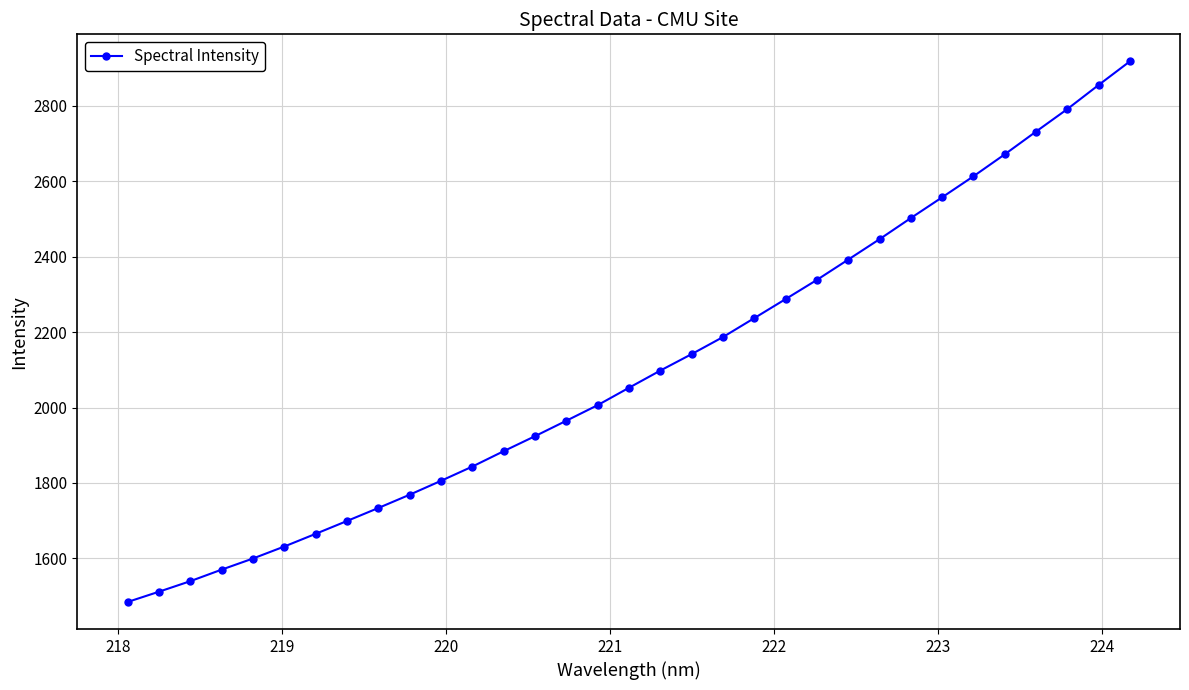

What is the maximum value shown in the chart?

2917.9